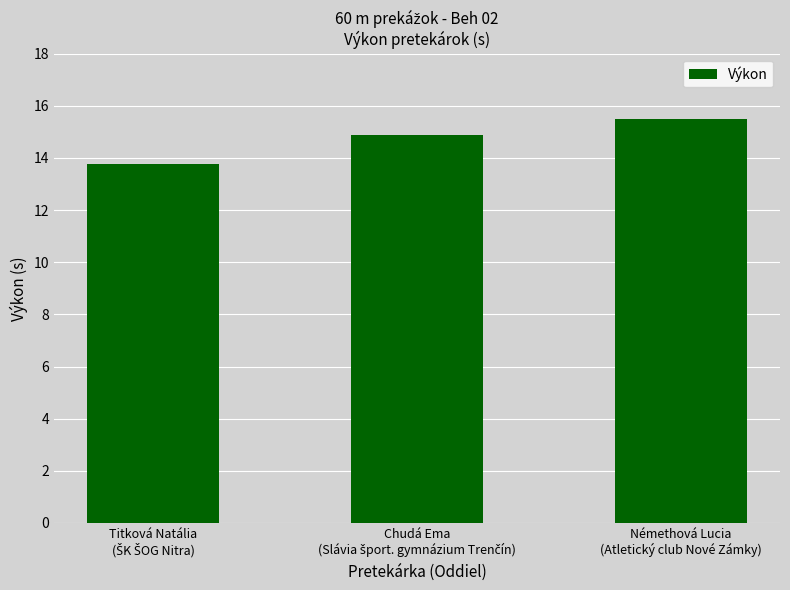

What is the maximum value shown in the chart?

15.5